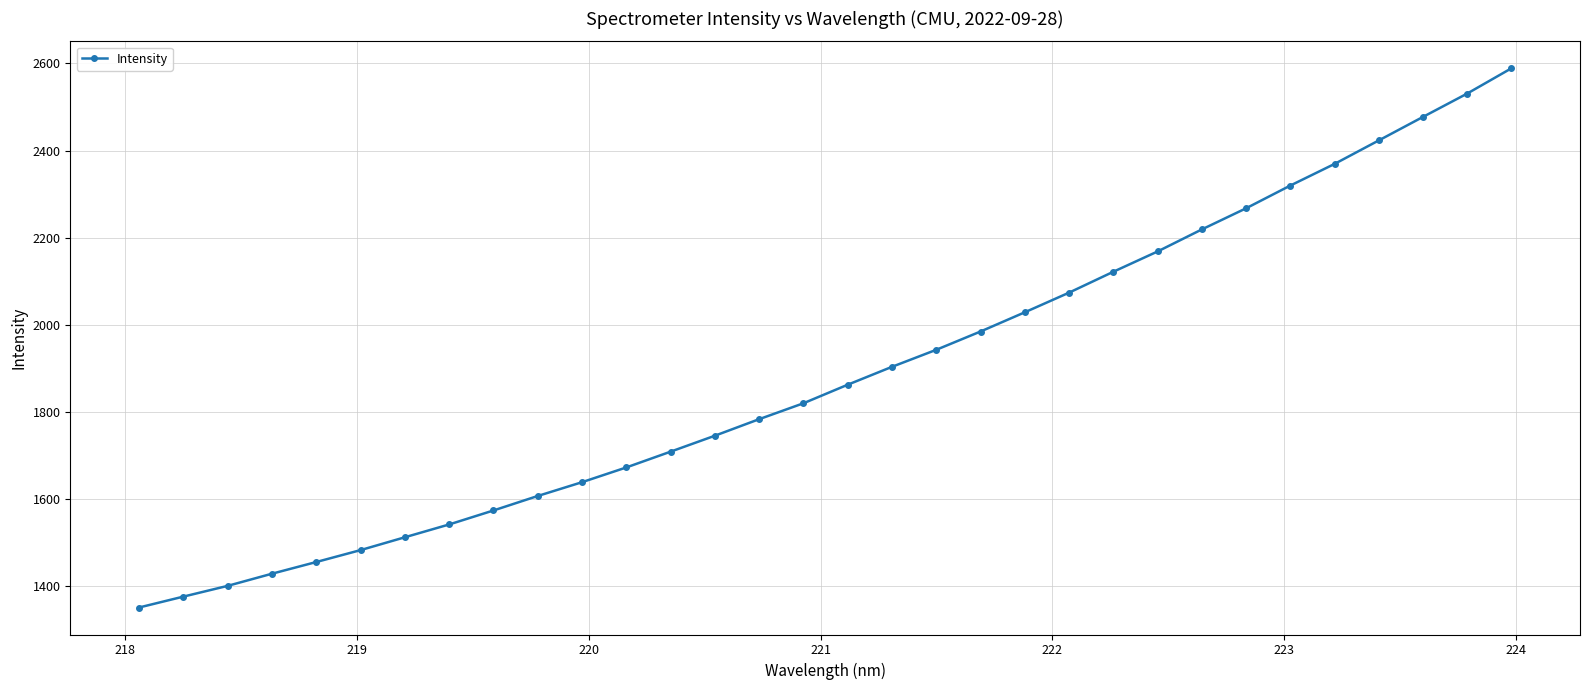

What is the value of the 13th point from the left?

1708.3